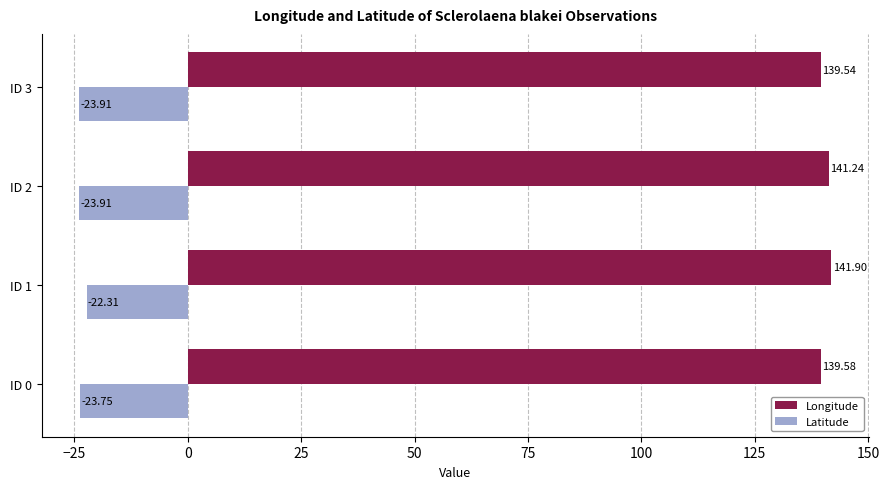

Between ID 2 and ID 3, which series saw the biggest shift?

Longitude